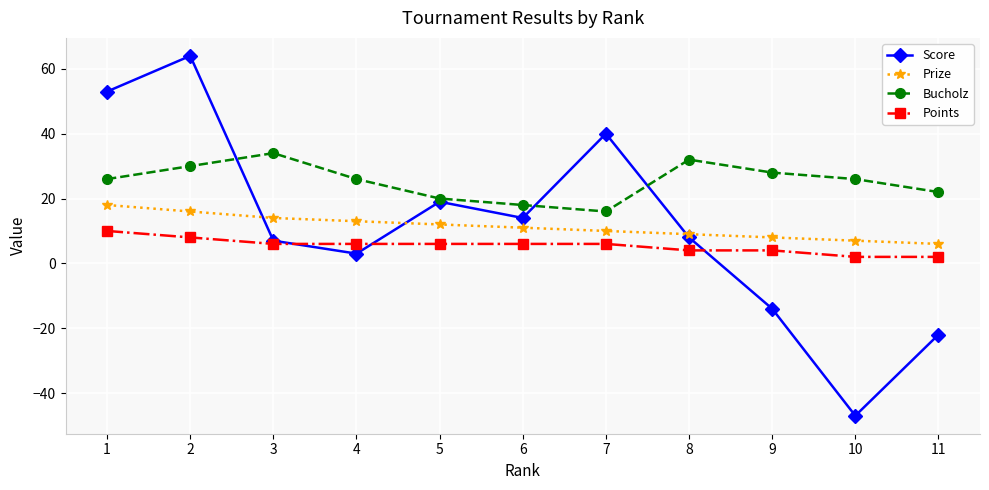

Reading left to right, what are all the values shown in this chart?

Score: 53	64	7	3	19	14	40	8	-14	-47	-22
Prize: 18	16	14	13	12	11	10	9	8	7	6
Bucholz: 26	30	34	26	20	18	16	32	28	26	22
Points: 10	8	6	6	6	6	6	4	4	2	2